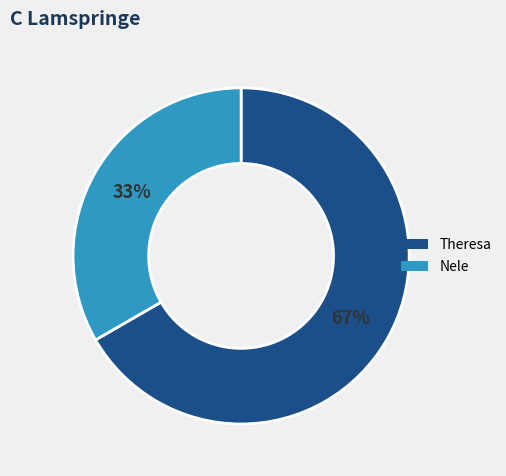

Do Nele and Theresa together represent more than half of the pie?

Yes